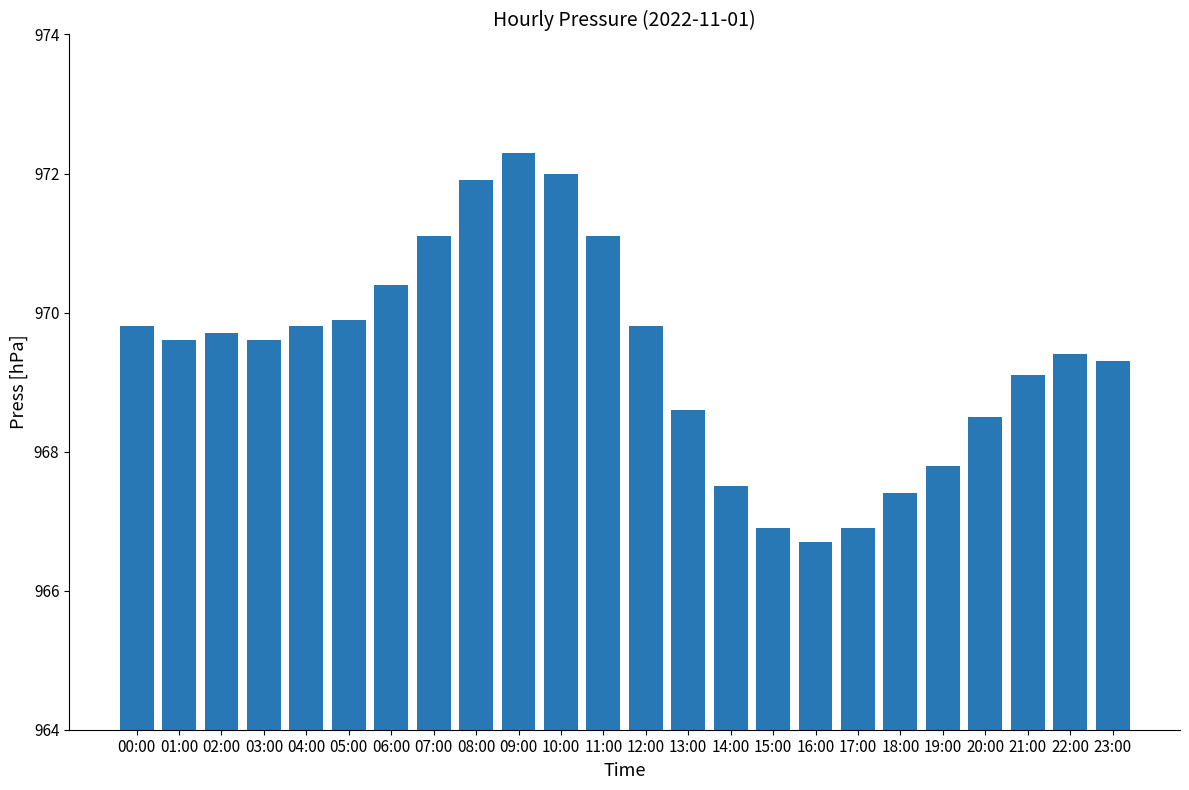

What is the smallest value displayed?

966.7